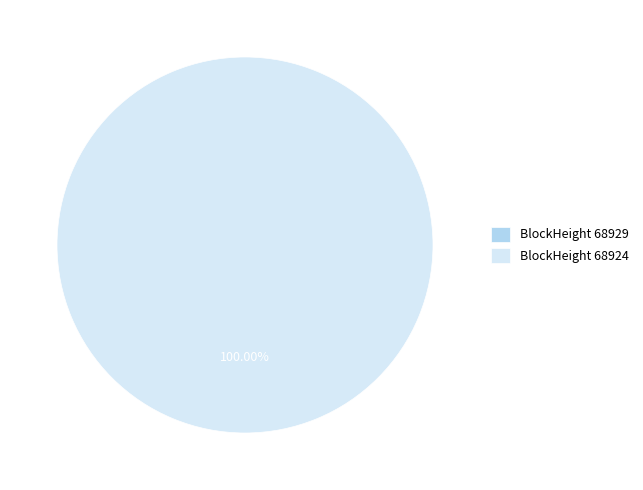

How many segments does this pie chart have?

2